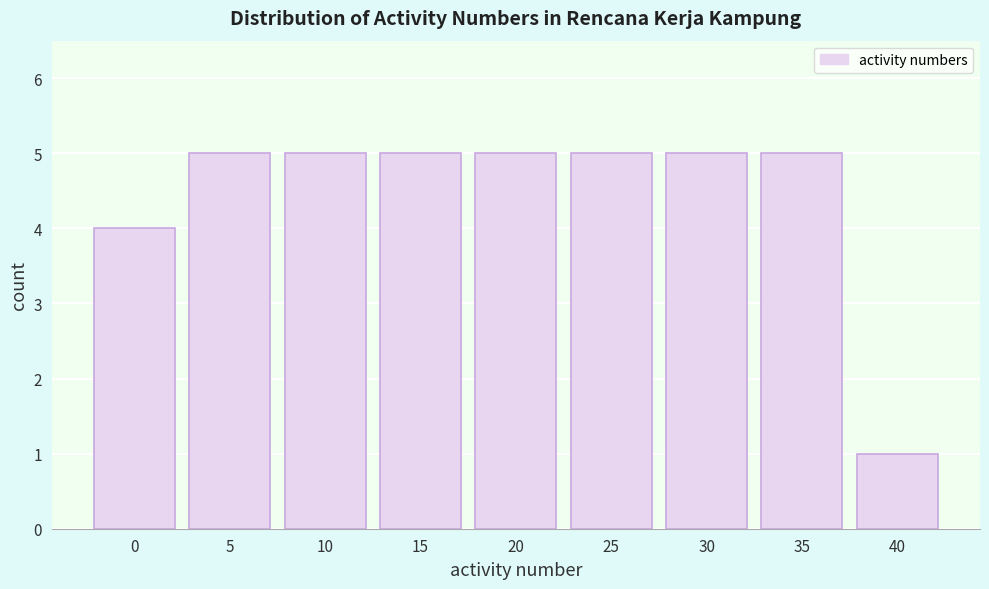

Reading left to right, transcribe all the data shown in this chart.

0=4	5=5	10=5	15=5	20=5	25=5	30=5	35=5	40=1